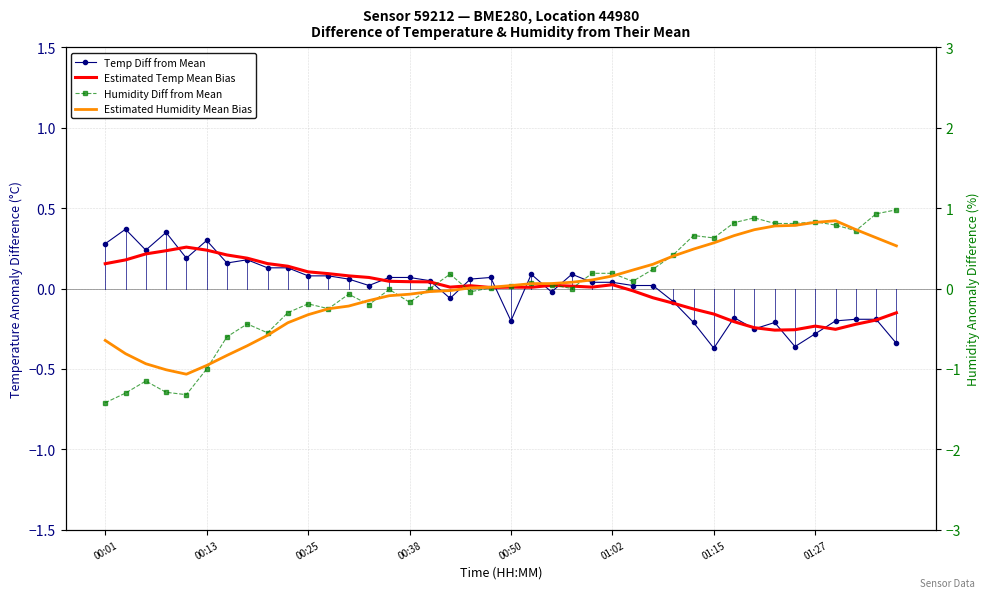

How many distinct data groups are displayed?

4